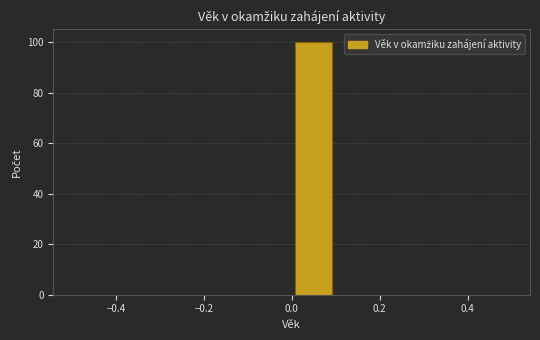

Reading left to right, list every bar in this chart as the range it spans on the x-axis followed by its height. The values are not printed on the chart, so give them approximately, as read against the axis.

-0.5 to -0.4: 0
-0.4 to -0.3: 0
-0.3 to -0.2: 0
-0.2 to -0.1: 0
-0.1 to 0.0: 0
0.0 to 0.1: 100
0.1 to 0.2: 0
0.2 to 0.3: 0
0.3 to 0.4: 0
0.4 to 0.5: 0